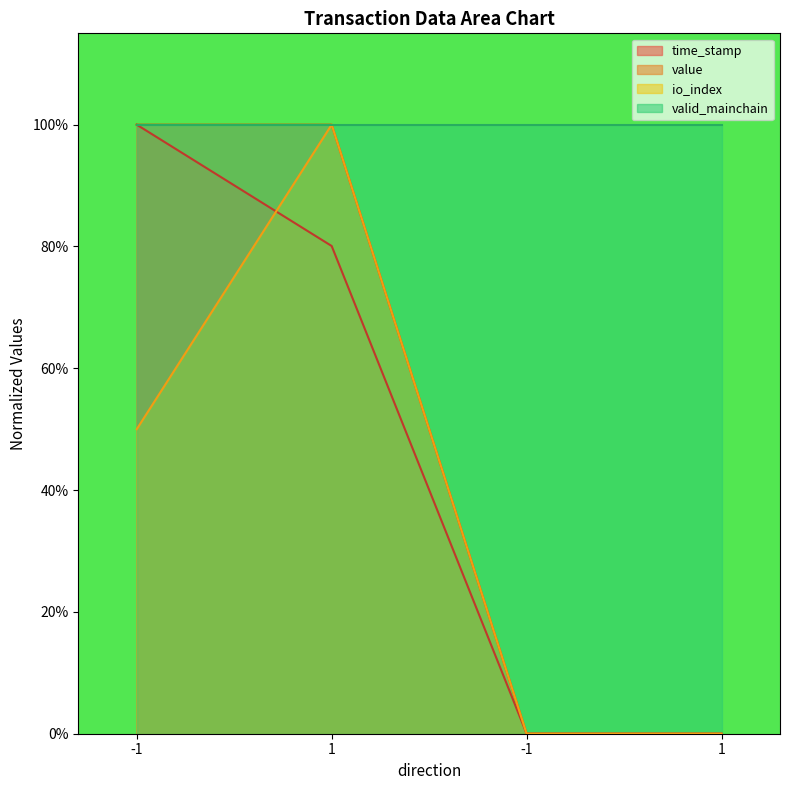

Is the value of io_index at -1 greater than the value of time_stamp at 1?

No